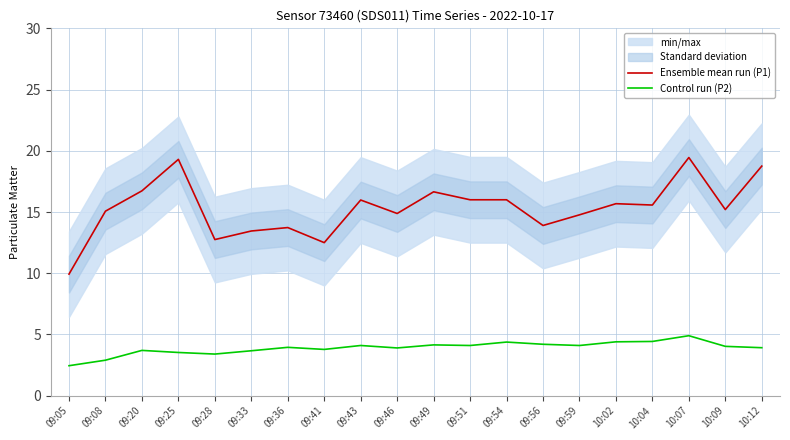

What are all the series names shown in the legend?

Ensemble mean run (P1), Control run (P2)